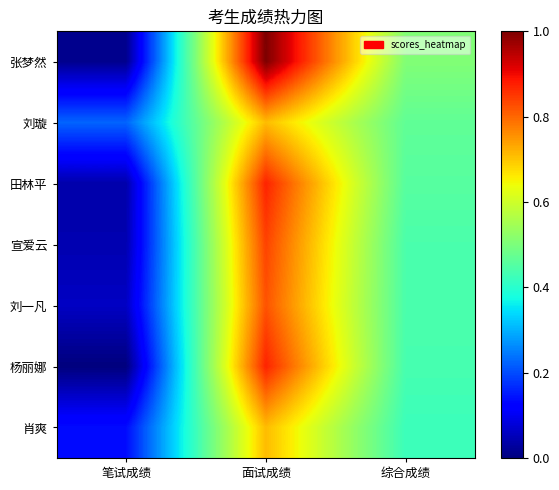

Reading left to right, list all the values displayed in this chart.

张梦然: 笔试成绩=0.0	面试成绩=1.0	综合成绩=0.5
刘璇: 笔试成绩=0.2	面试成绩=0.7	综合成绩=0.5
田林平: 笔试成绩=0.0	面试成绩=0.9	综合成绩=0.5
宣爱云: 笔试成绩=0.0	面试成绩=0.8	综合成绩=0.4
刘一凡: 笔试成绩=0.1	面试成绩=0.8	综合成绩=0.4
杨丽娜: 笔试成绩=0.0	面试成绩=0.9	综合成绩=0.4
肖爽: 笔试成绩=0.1	面试成绩=0.7	综合成绩=0.4